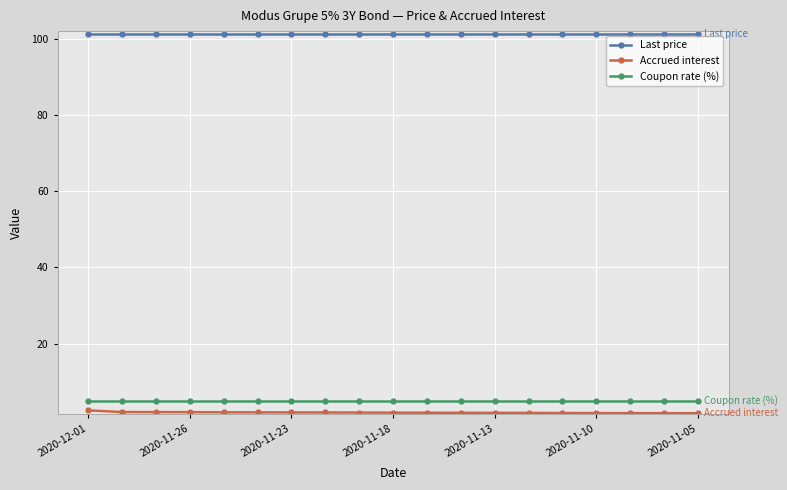

What is the value of the Last price point at the 6th from the left?

101.3